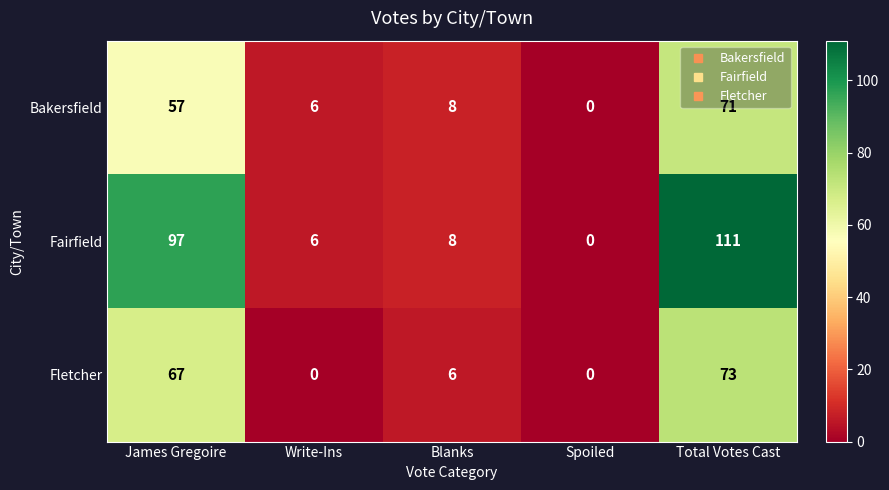

How many distinct data groups are displayed?

3